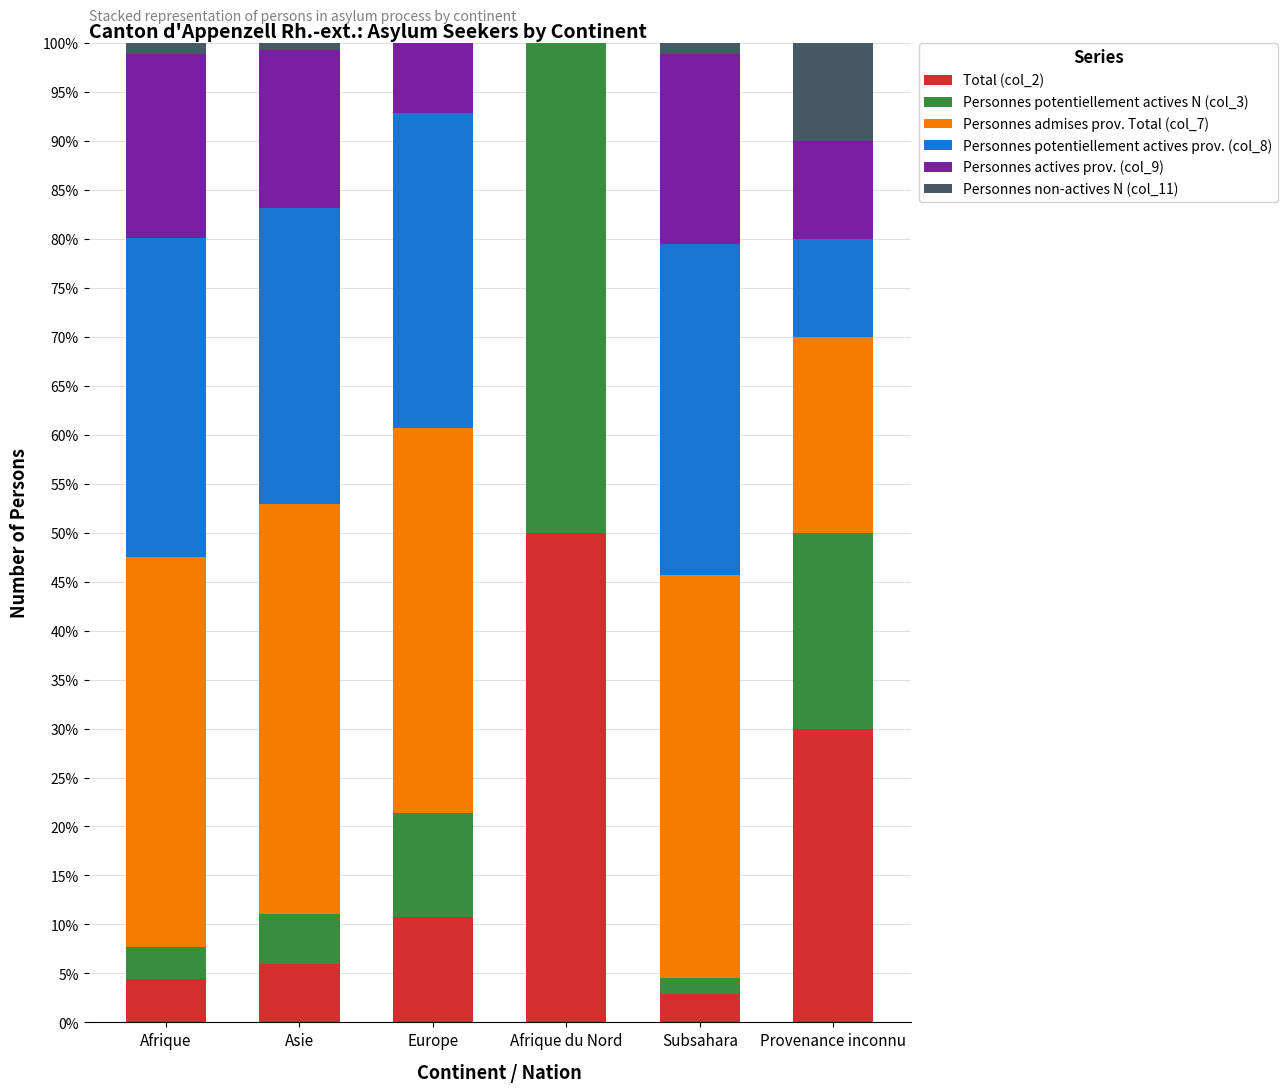

What is the total value across all series at Europe?

100.0